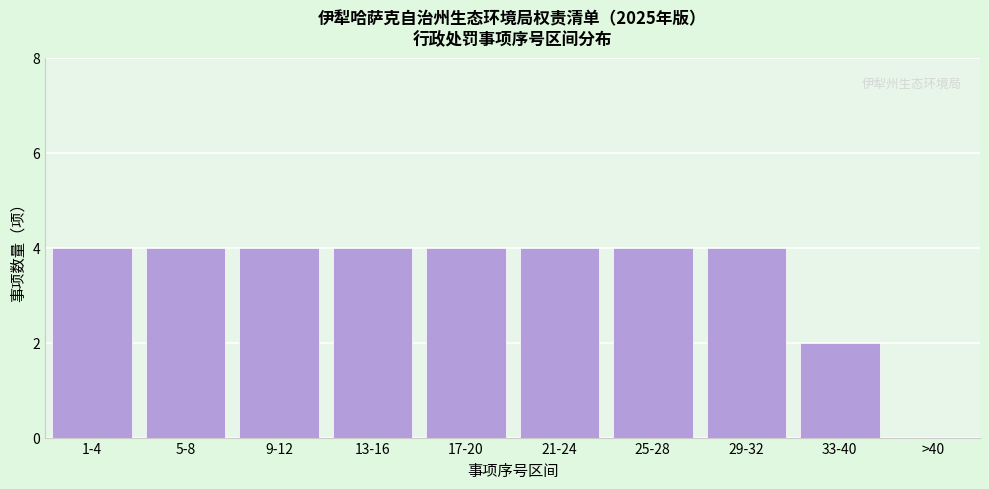

Reading left to right, what are all the values shown in this chart?

1-4=4	5-8=4	9-12=4	13-16=4	17-20=4	21-24=4	25-28=4	29-32=4	33-40=2	>40=0